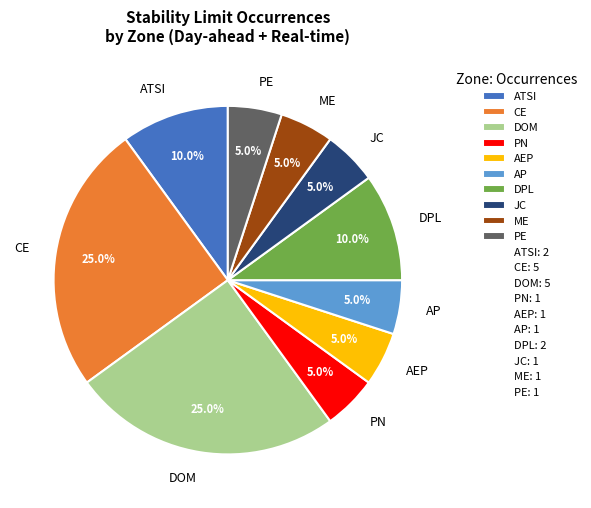

Is there a majority slice in this chart?

No